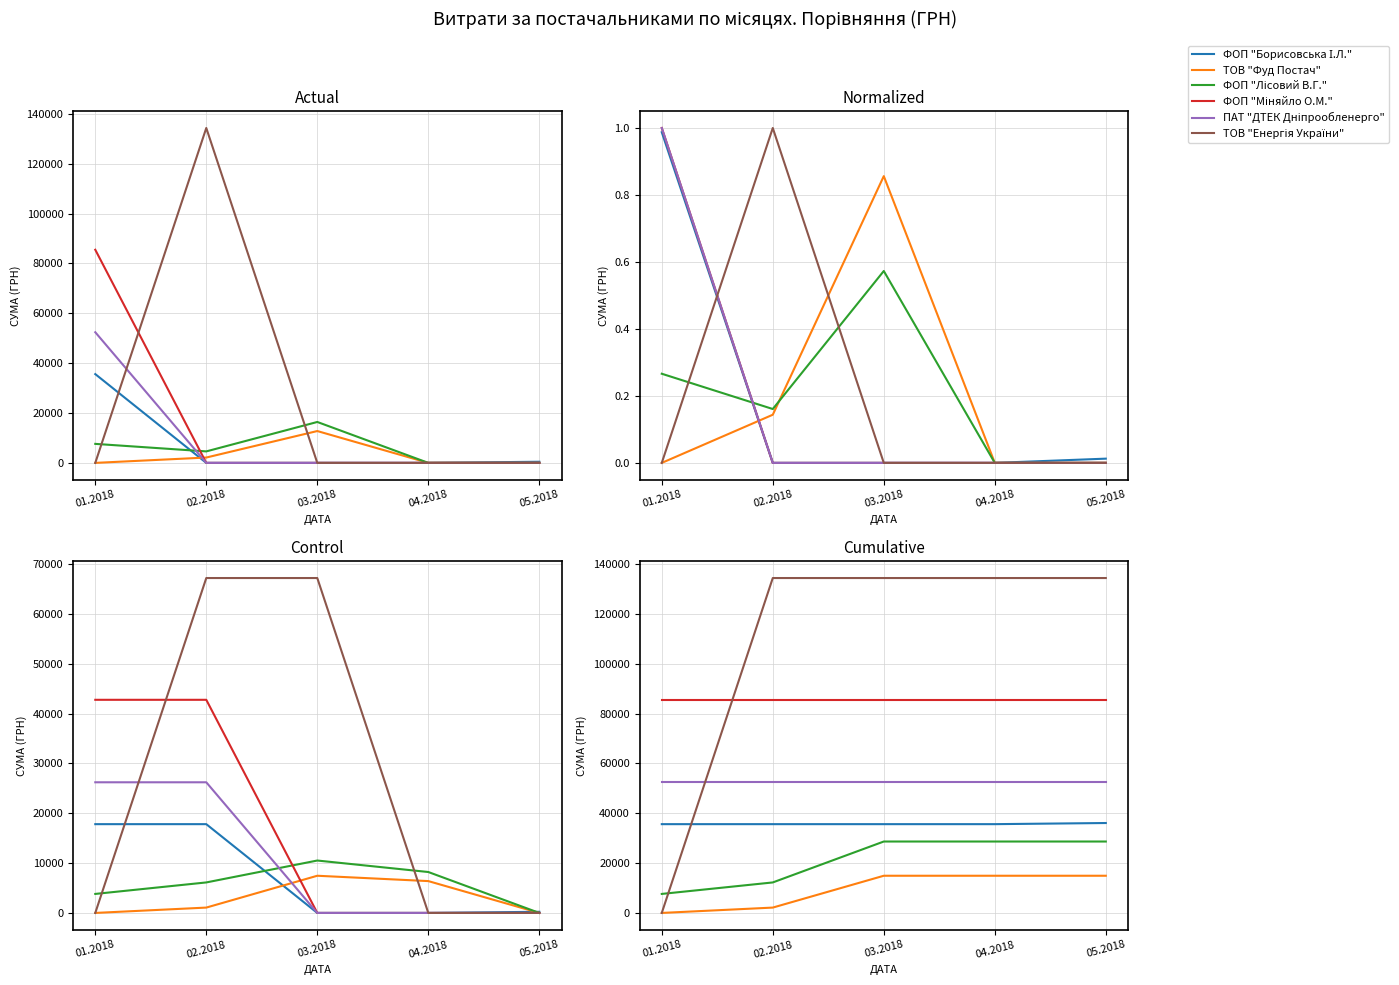

At how many categories does at least one series exceed 78588?

5